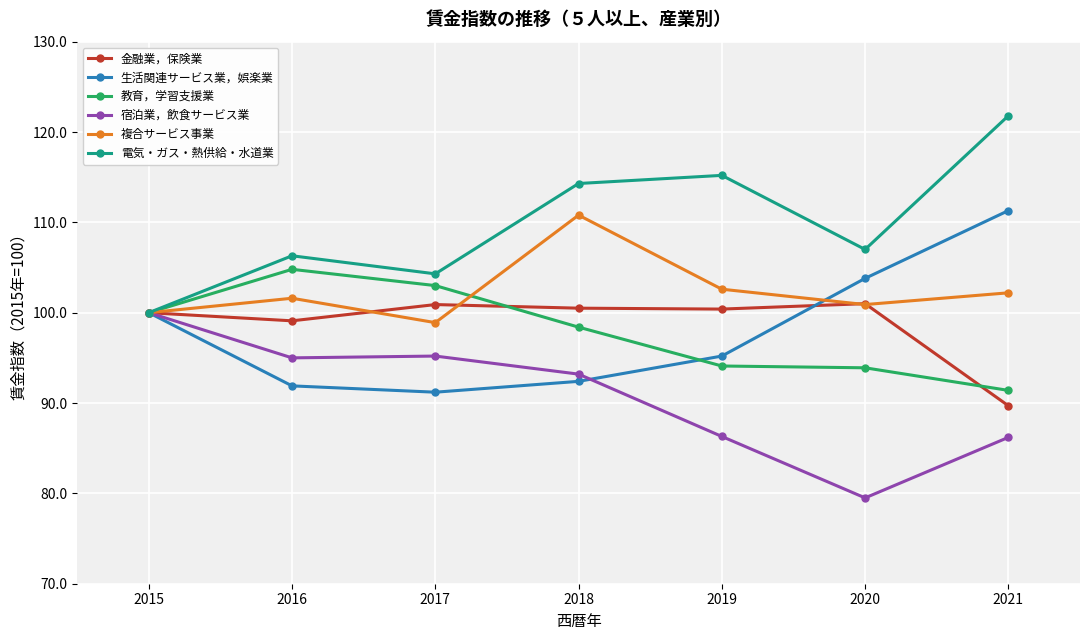

True or false: 宿泊業，飲食サービス業 has a value of 100.0 at 2015.

True